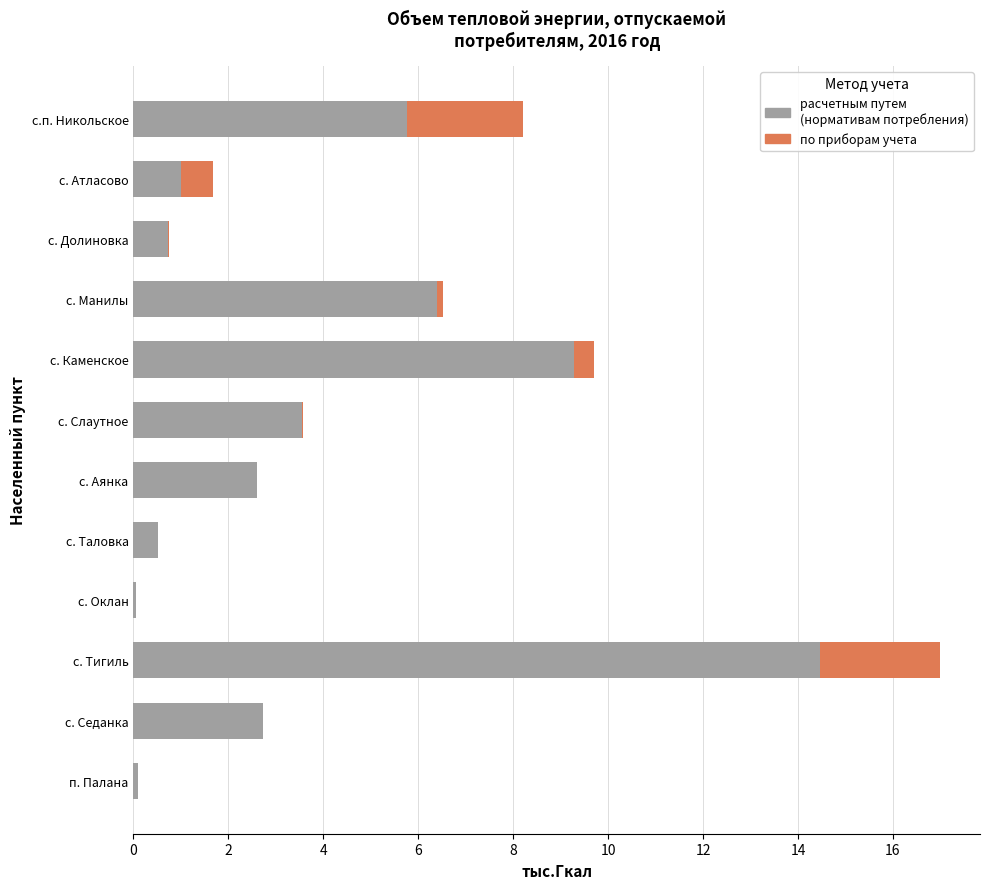

At which label is расчетным путем (нормативам потребления) closest to 7?

с. Манилы